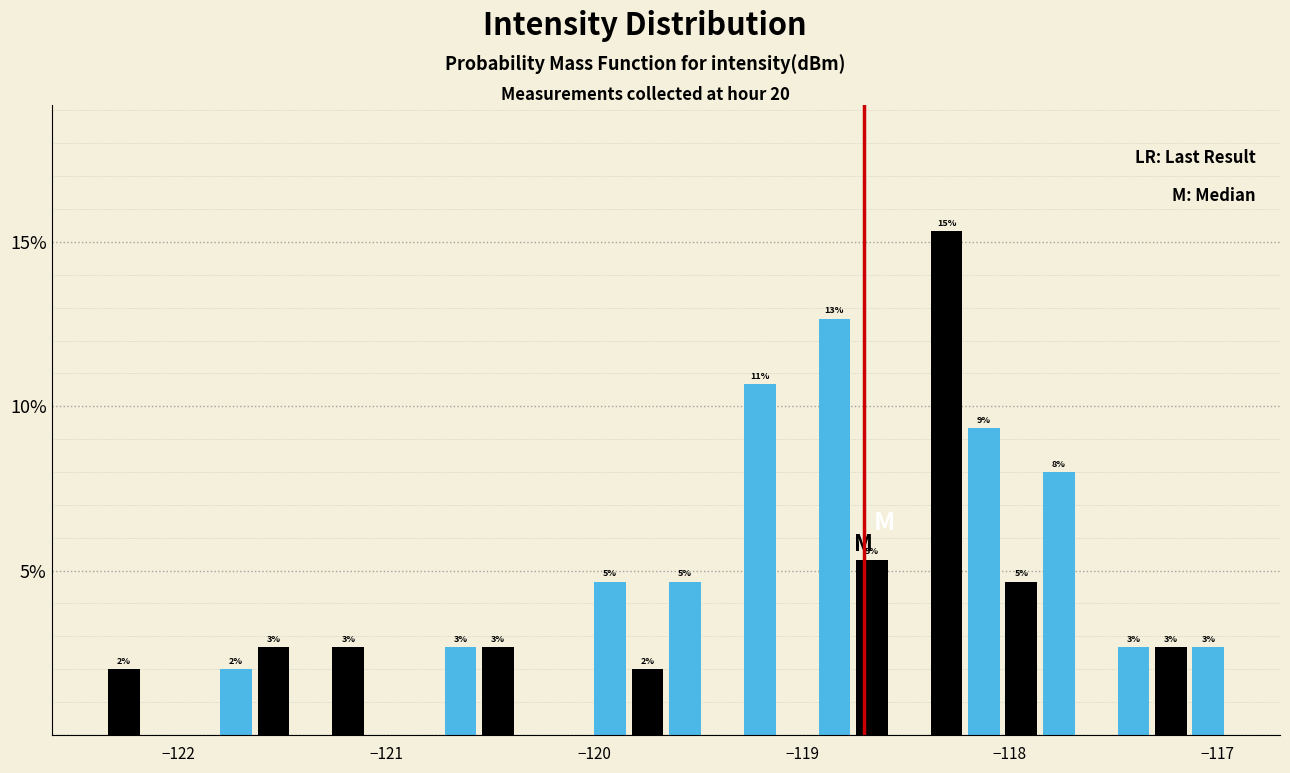

Around what value on the x-axis is the tallest bar? Give the approximate position of its centre, as read against the axis.

-118.3